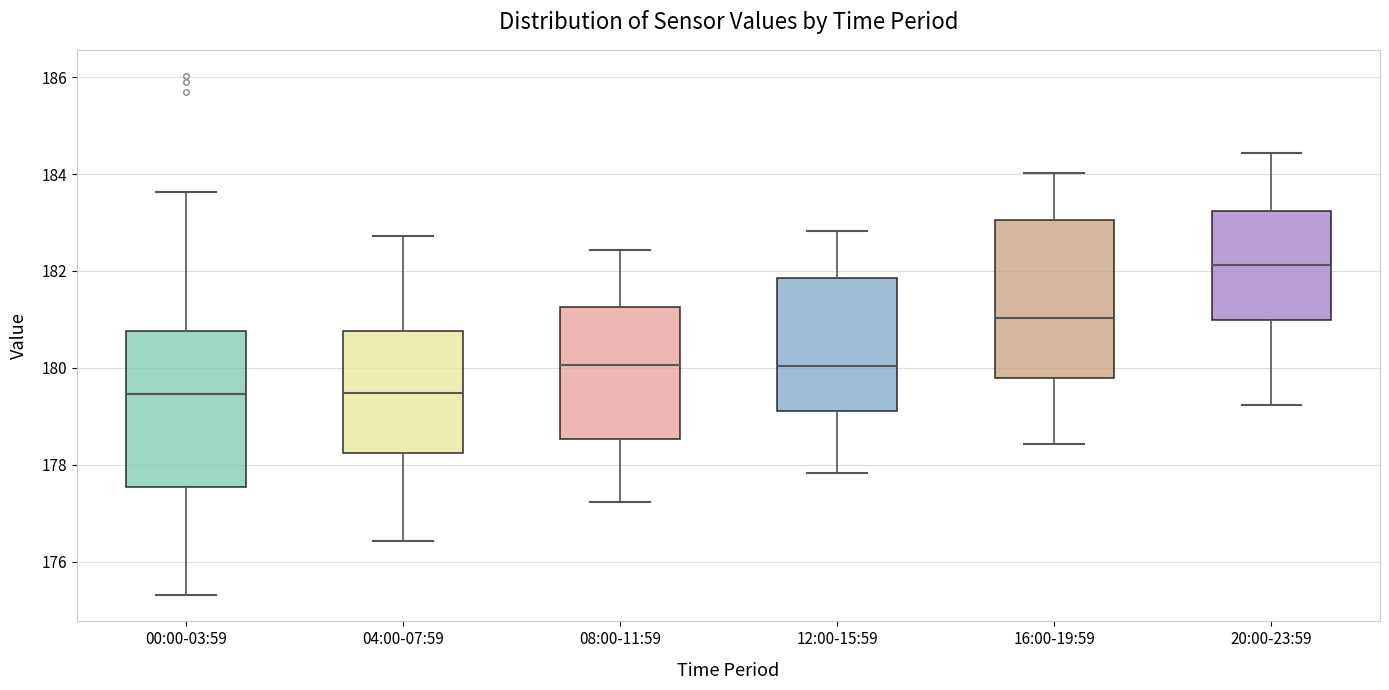

Reading left to right, read every box against the y-axis: the position of its median line, the range the box covers, and the ends of its whiskers. The values are not printed on the chart, so give them approximately, as read against the axis.

00:00-03:59: median 179.4, box 177.6 to 180.8, whiskers 175.4 to 183.6
04:00-07:59: median 179.4, box 178.2 to 180.8, whiskers 176.4 to 182.8
08:00-11:59: median 180.0, box 178.6 to 181.2, whiskers 177.2 to 182.4
12:00-15:59: median 180.0, box 179.2 to 181.8, whiskers 177.8 to 182.8
16:00-19:59: median 181.0, box 179.8 to 183.0, whiskers 178.4 to 184.0
20:00-23:59: median 182.2, box 181.0 to 183.2, whiskers 179.2 to 184.4